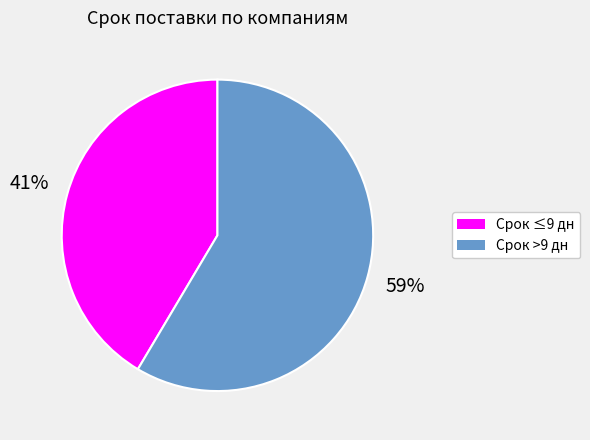

Which has a higher value, Срок ≤9 дн or Срок >9 дн?

Срок >9 дн